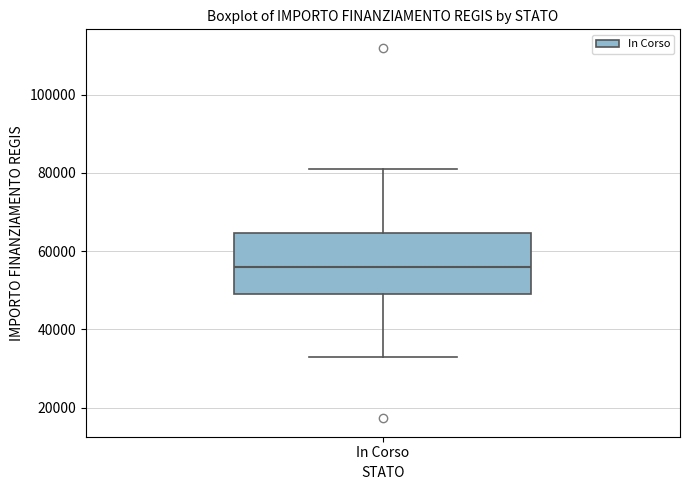

Read this box plot against the y-axis: the position of the median line, the range covered by the box, and the ends of both whiskers. The values are not printed on the chart, so give them approximately, as read against the axis.

median 56000, box 50000 to 64000, whiskers 32000 to 80000